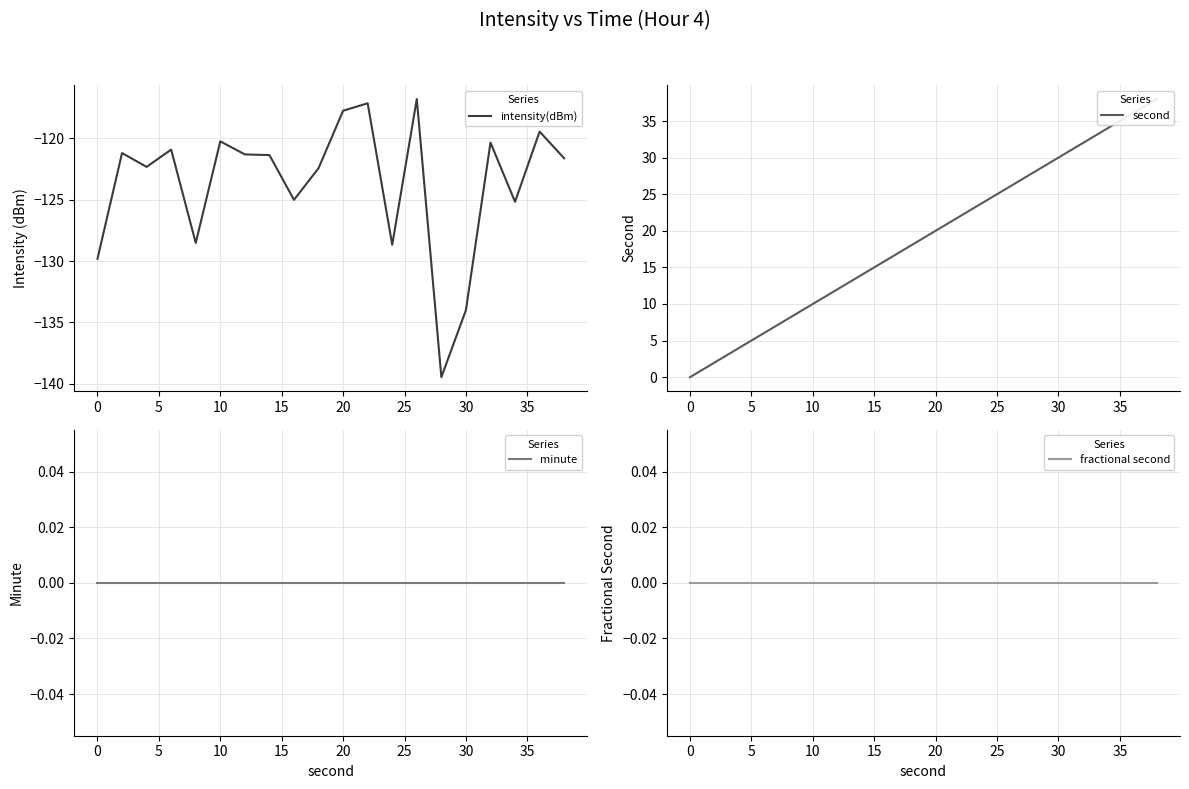

True or false: fractional second and minute cross at least once.

False